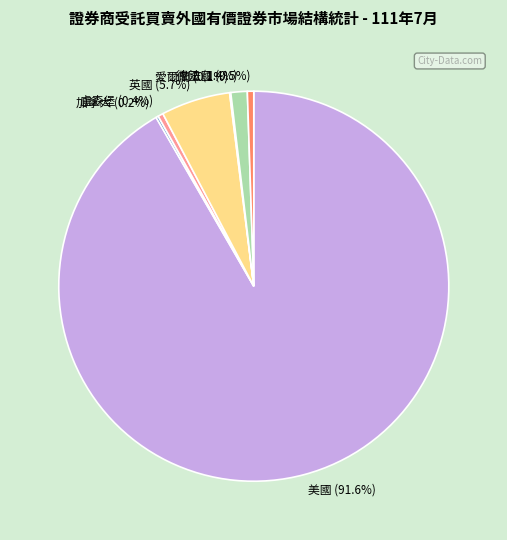

Is it true that 美國 is 92% of the pie?

True